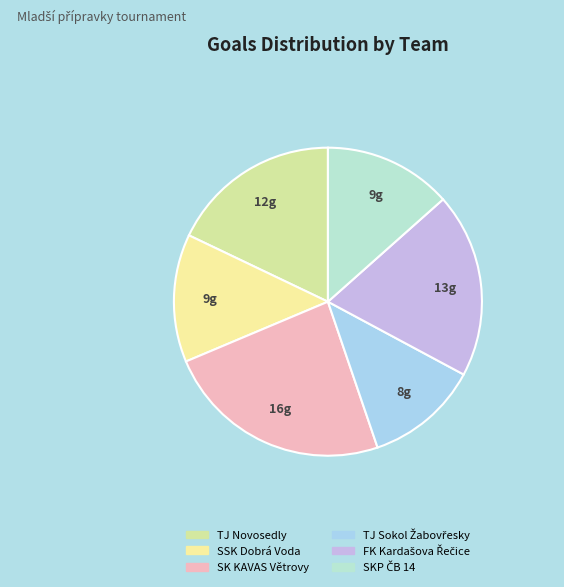

True or false: TJ Sokol Žabovřesky accounts for 1% of the total.

False